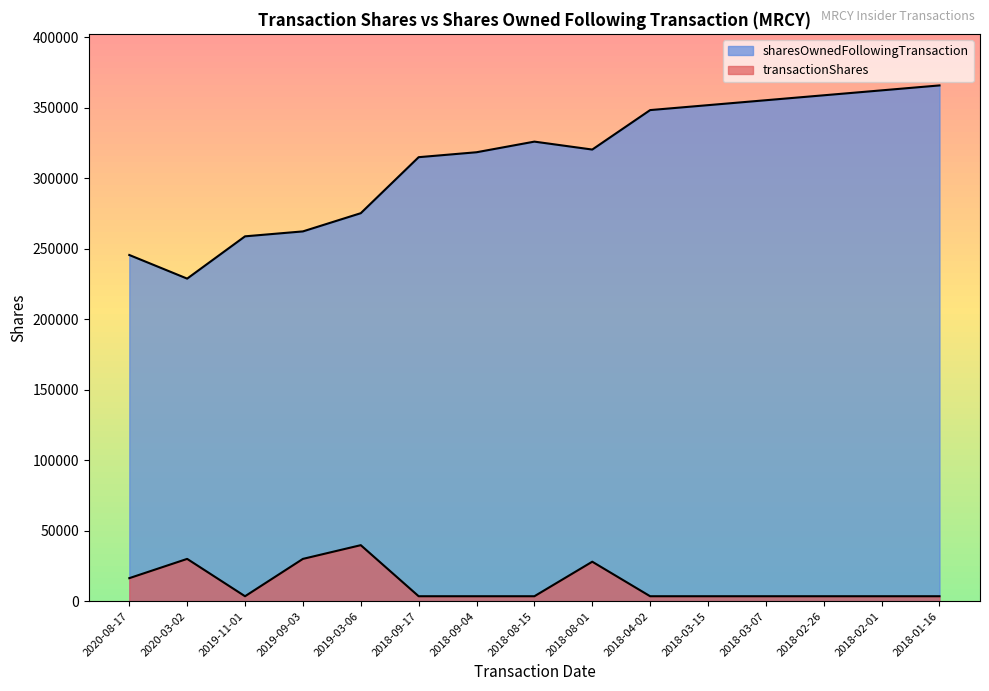

Rank the series by their maximum value, from lowest to highest.

transactionShares, sharesOwnedFollowingTransaction